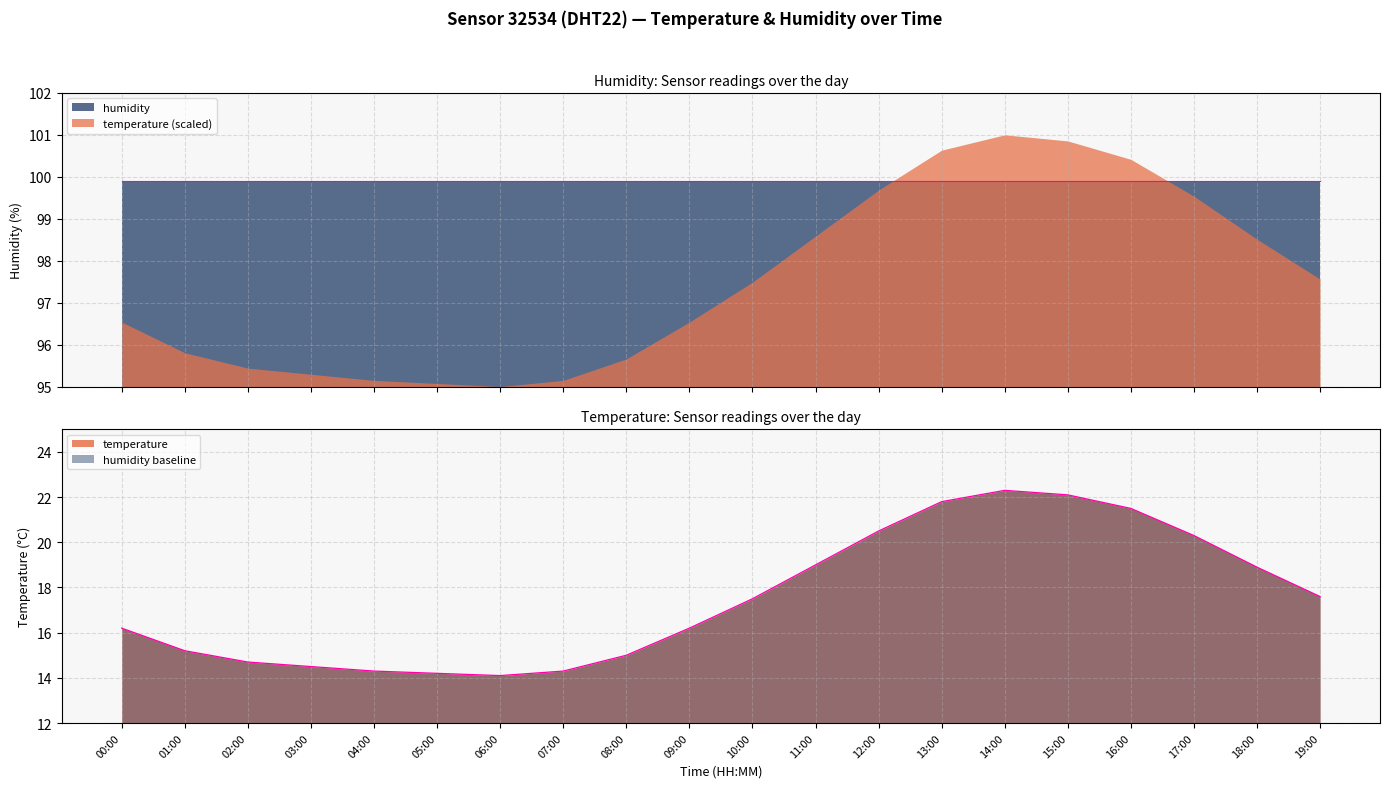

What is the change in value from 02:00 to 10:00?

+2.8